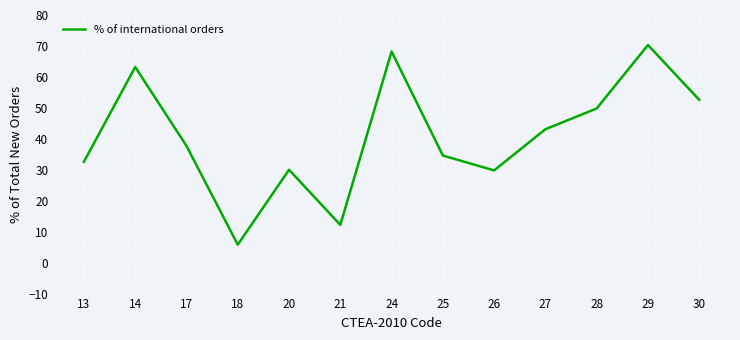

What is the difference between the values at 13 and 20?

2.6